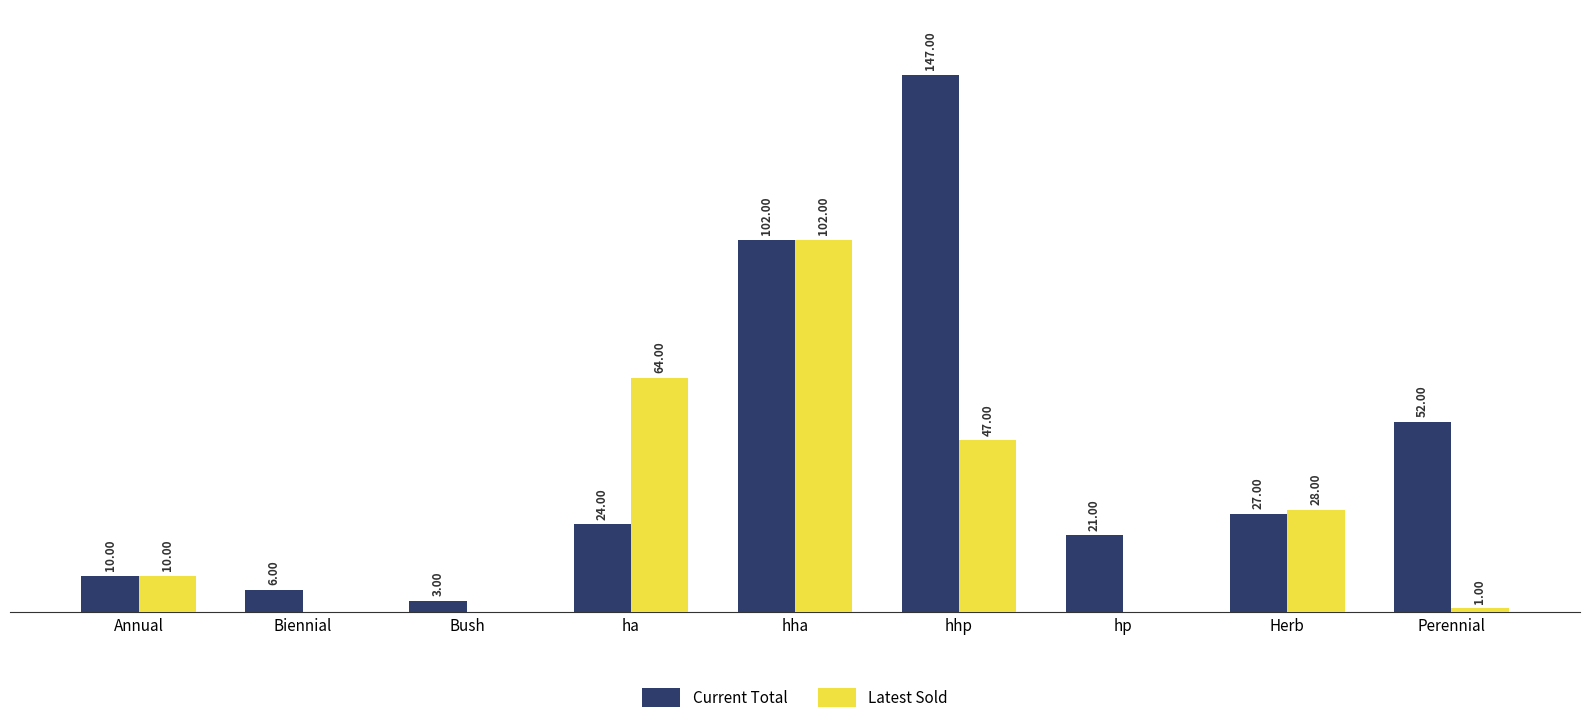

Where is Latest Sold nearest to the value 51?

hhp